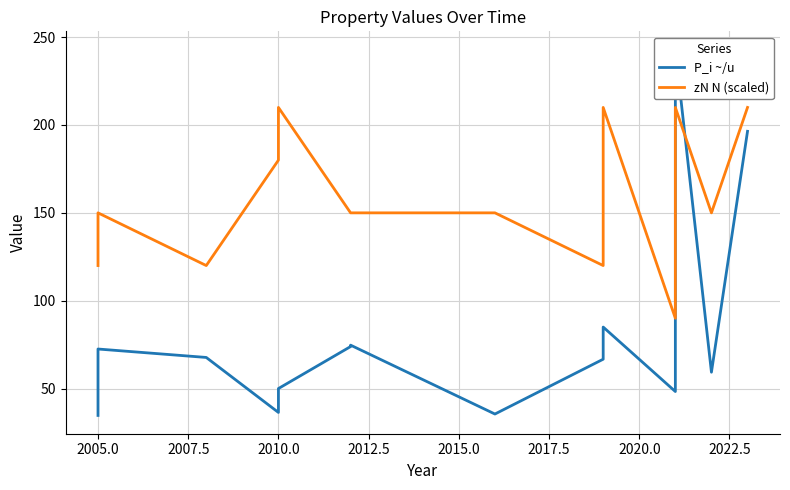

Is this an area chart (filled region under the line)?

No